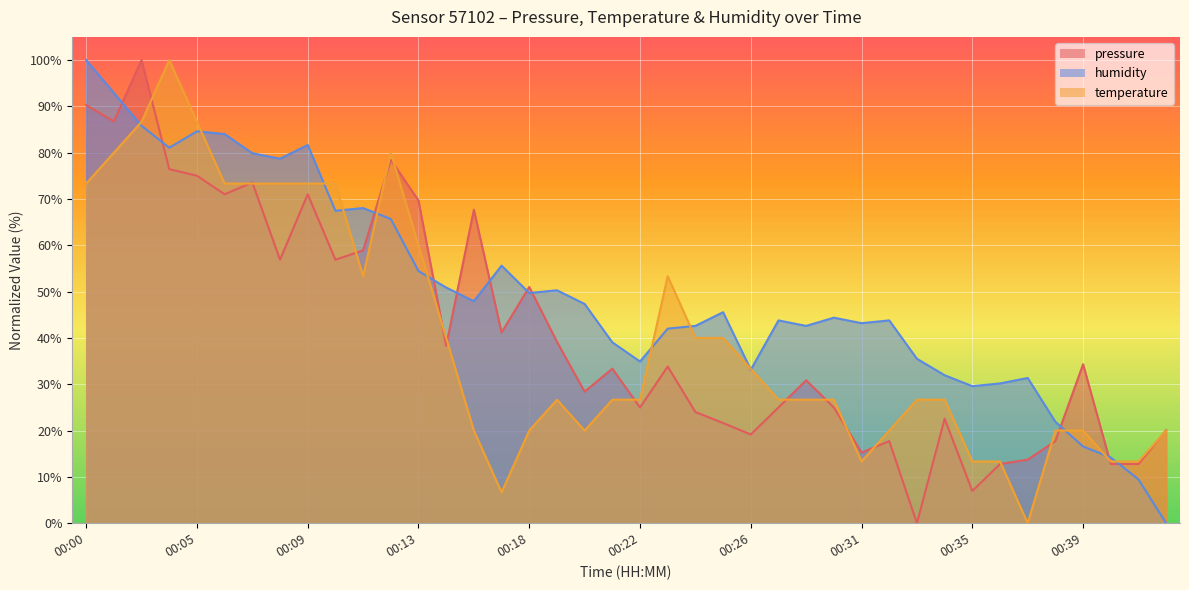

What is the highest value of the temperature series?

100.0